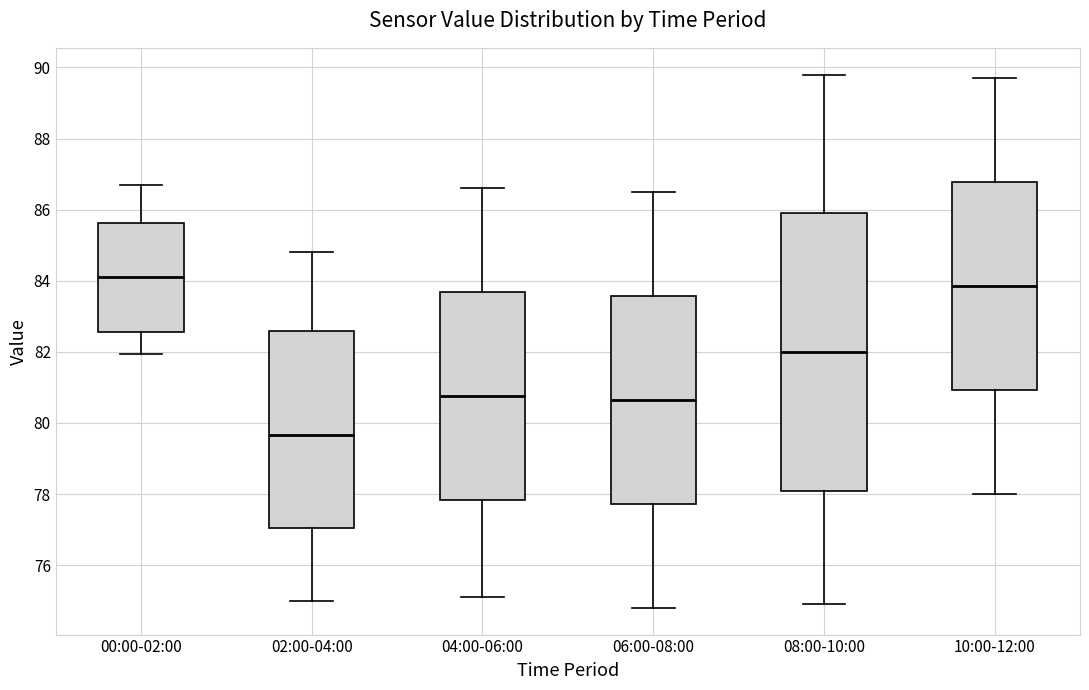

Reading left to right, transcribe this box plot: for each box, give where its median line is, the range the box spans, and where its two whiskers end, as read against the y-axis. The values are not printed on the chart, so give them approximately, as read against the axis.

00:00-02:00: median 84.2, box 82.6 to 85.6, whiskers 82.0 to 86.6
02:00-04:00: median 79.6, box 77.0 to 82.6, whiskers 75.0 to 84.8
04:00-06:00: median 80.8, box 77.8 to 83.6, whiskers 75.2 to 86.6
06:00-08:00: median 80.6, box 77.8 to 83.6, whiskers 74.8 to 86.6
08:00-10:00: median 82.0, box 78.2 to 86.0, whiskers 75.0 to 89.8
10:00-12:00: median 83.8, box 81.0 to 86.8, whiskers 78.0 to 89.8